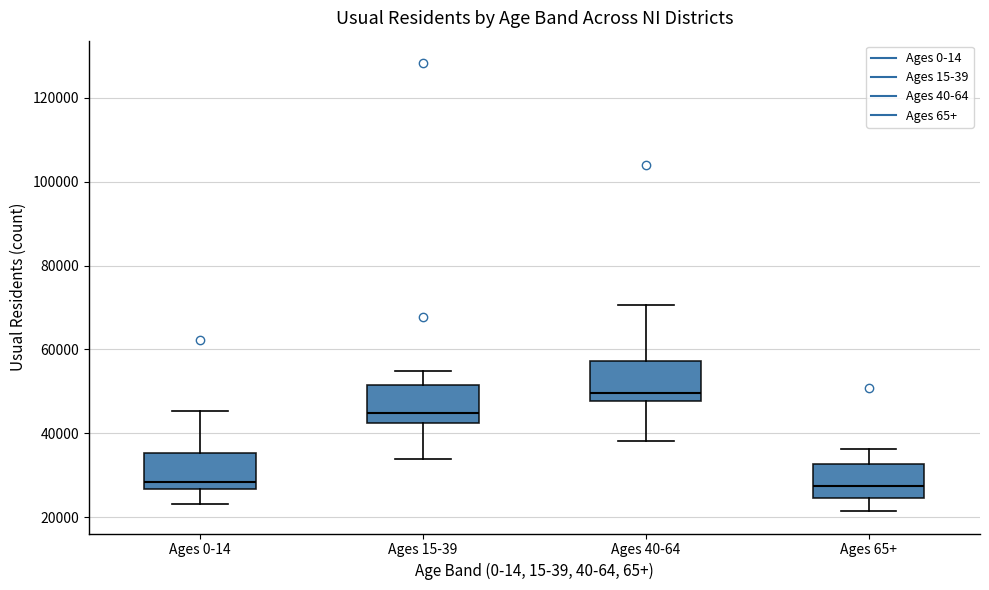

Reading left to right, transcribe this box plot: for each box, give where its median line is, the range the box spans, and where its two whiskers end, as read against the y-axis. The values are not printed on the chart, so give them approximately, as read against the axis.

Ages 0-14: median 28000, box 26000 to 36000, whiskers 24000 to 46000
Ages 15-39: median 44000, box 42000 to 52000, whiskers 34000 to 54000
Ages 40-64: median 50000, box 48000 to 58000, whiskers 38000 to 70000
Ages 65+: median 28000, box 24000 to 32000, whiskers 22000 to 36000